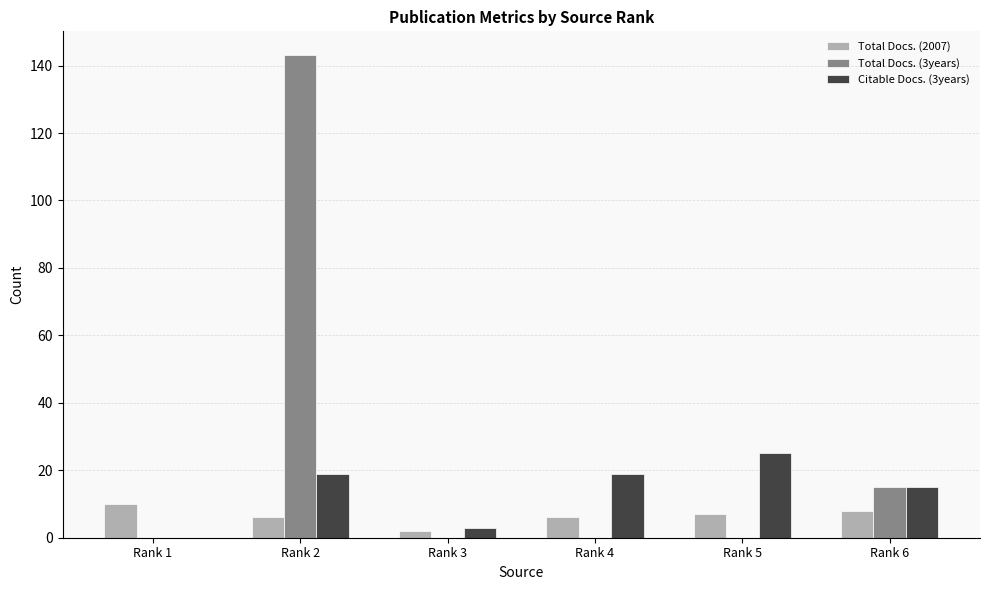

What is the difference between the Total Docs. (2007) values at Rank 3 and Rank 2?

4